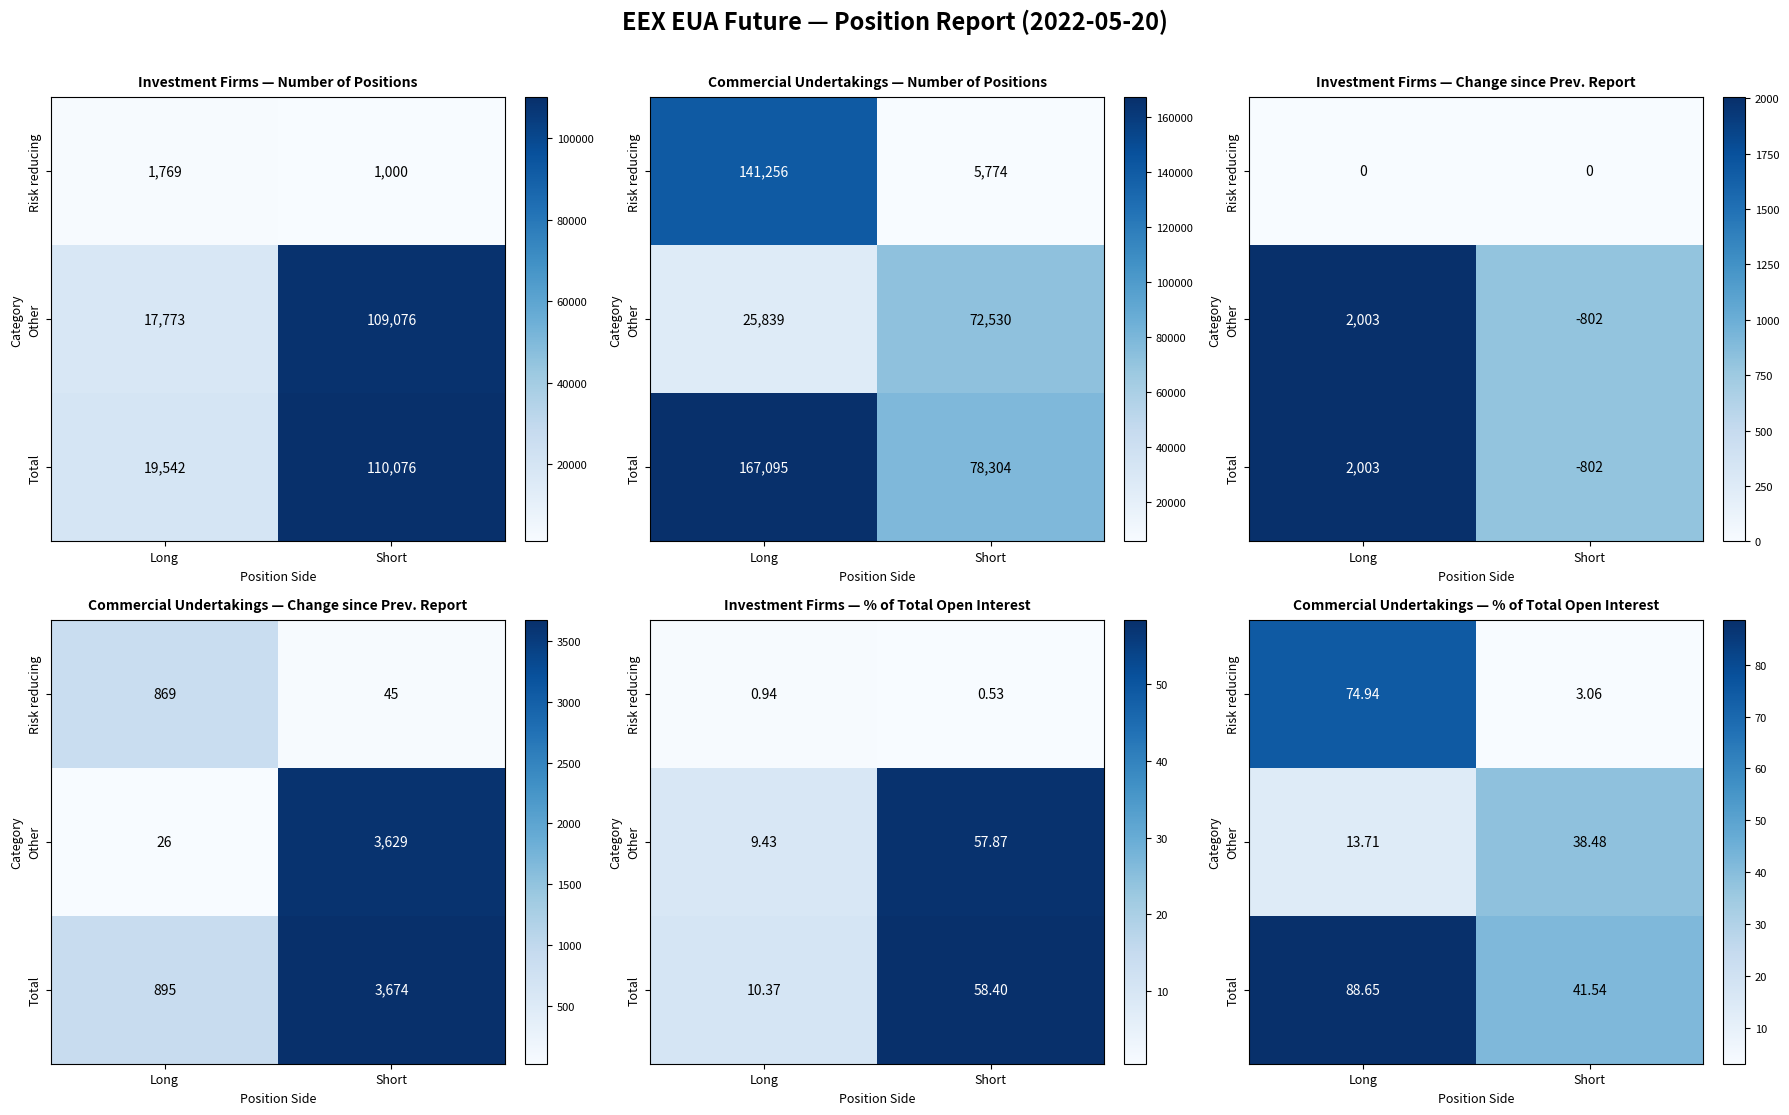

How many series are shown in this chart?

3